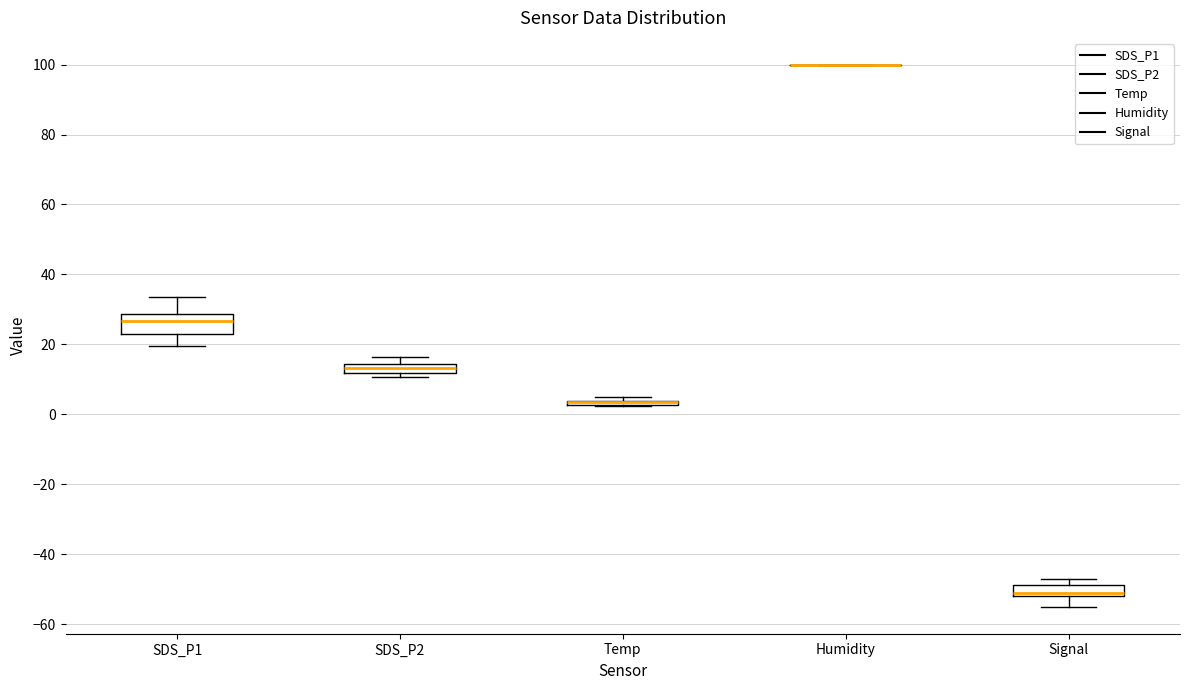

Comparing the boxes themselves (not the whiskers), which one is the tallest?

SDS_P1